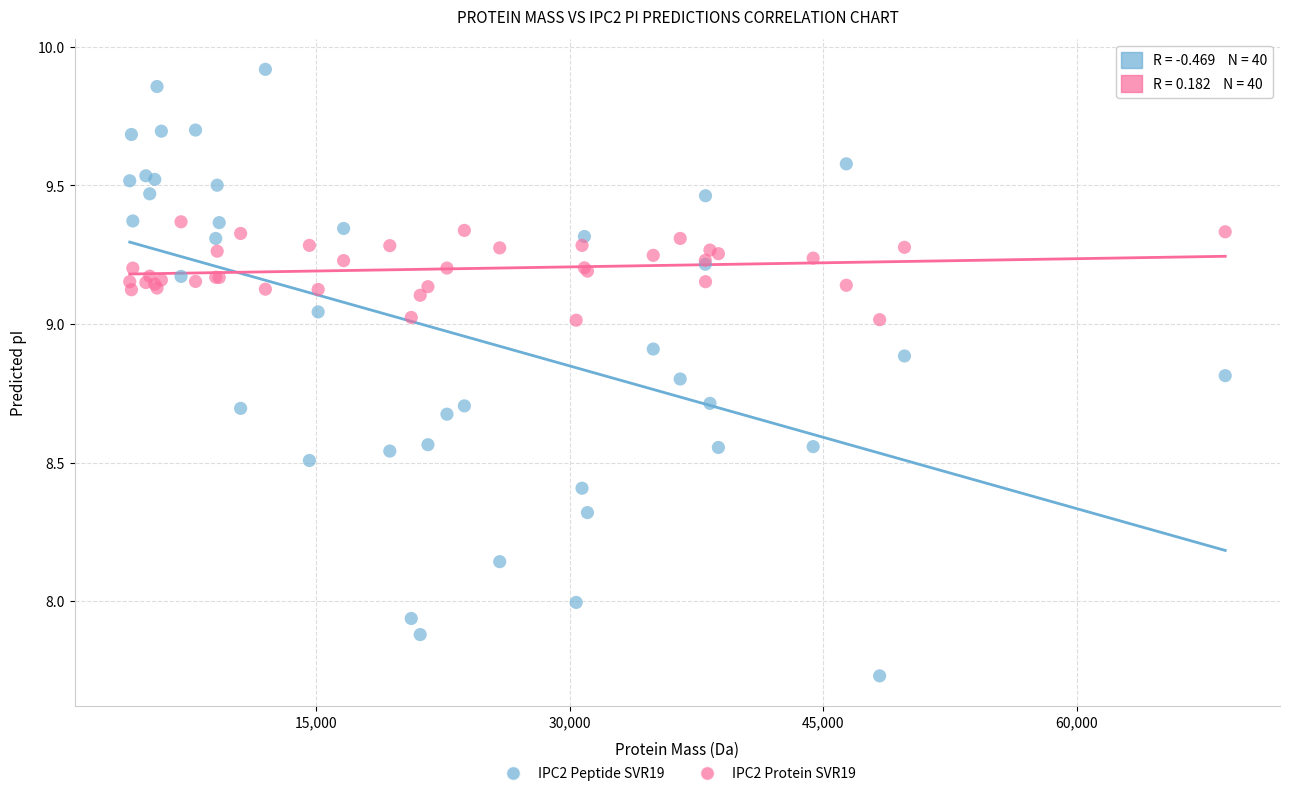

What are all the series names shown in the legend?

IPC2 Peptide SVR19, IPC2 Protein SVR19